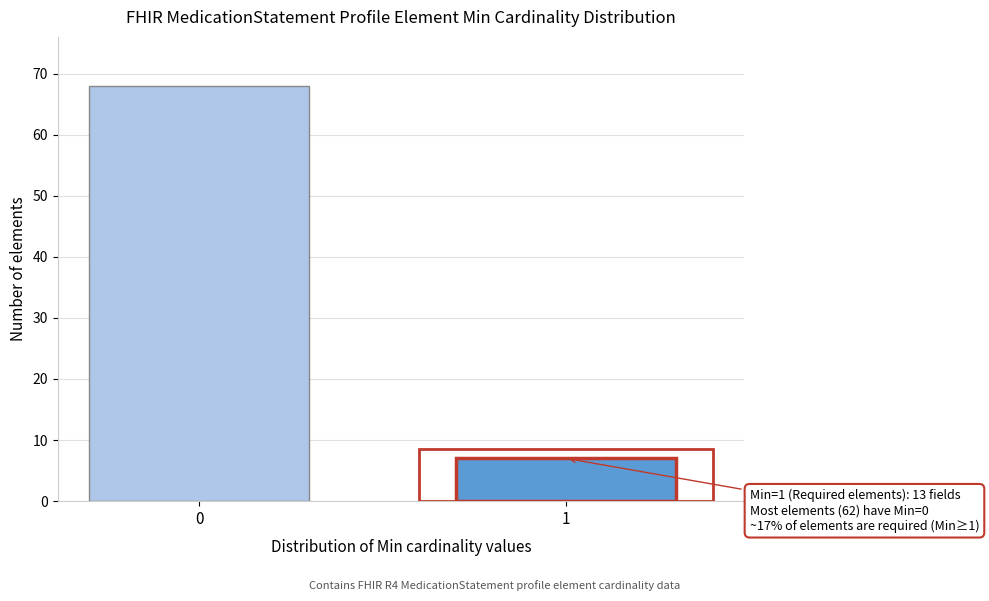

Reading right to left, list all the values displayed in this chart.

1=7	0=68